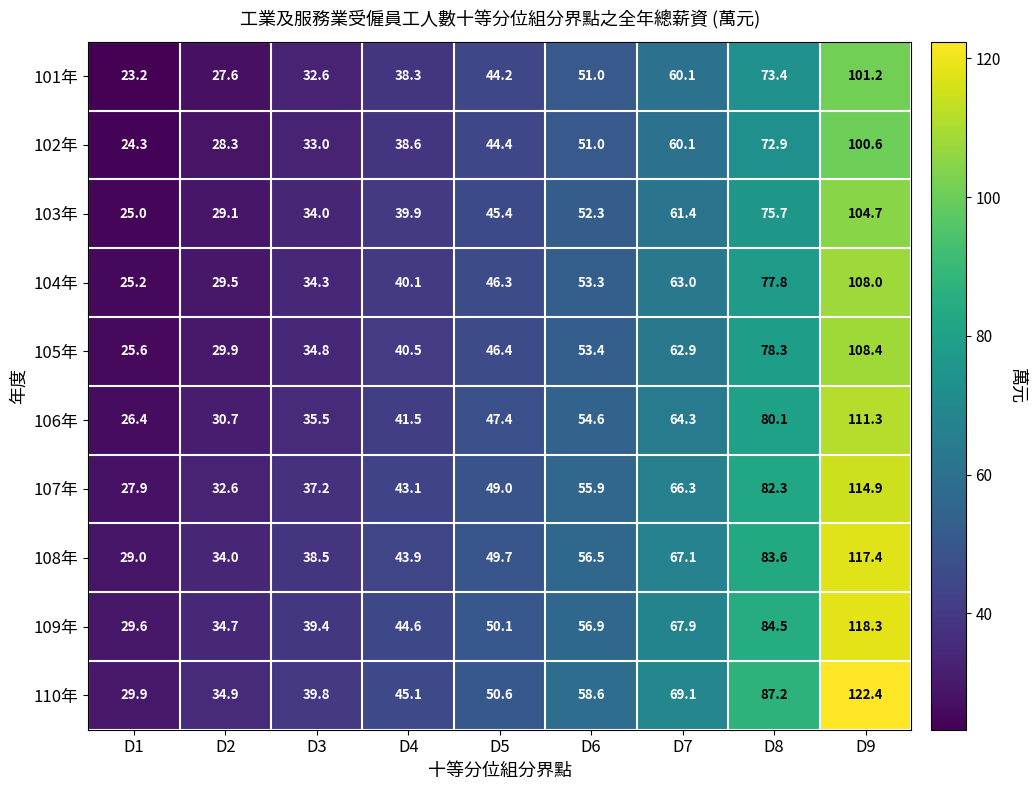

What is the difference between the maximum and minimum values in the 101年 series?

78.0